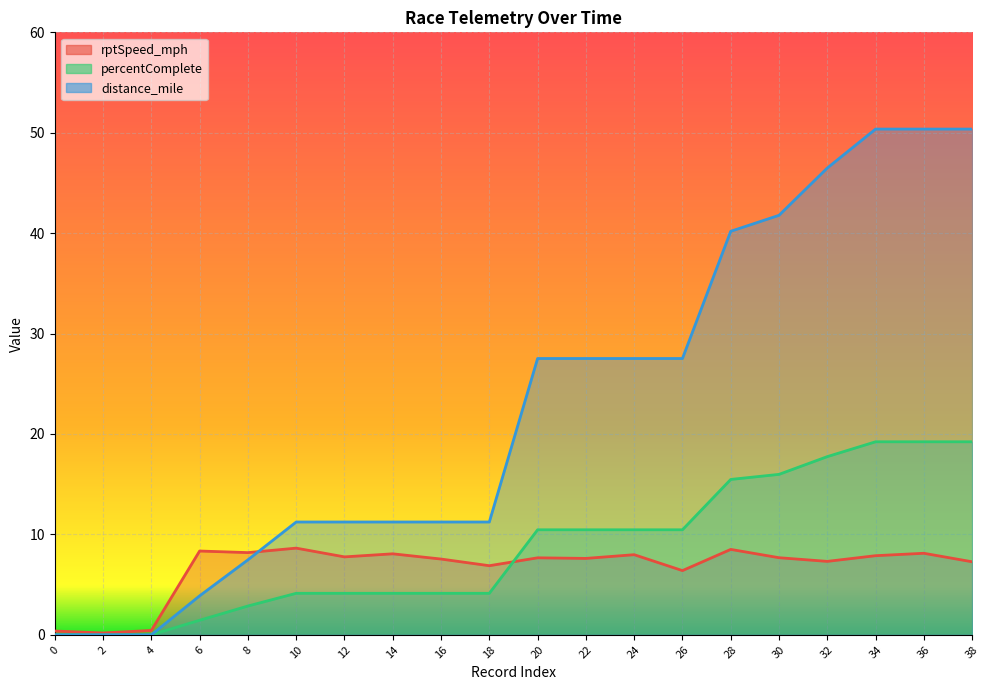

After their last crossing, which series has the higher values: rptSpeed_mph or distance_mile?

distance_mile